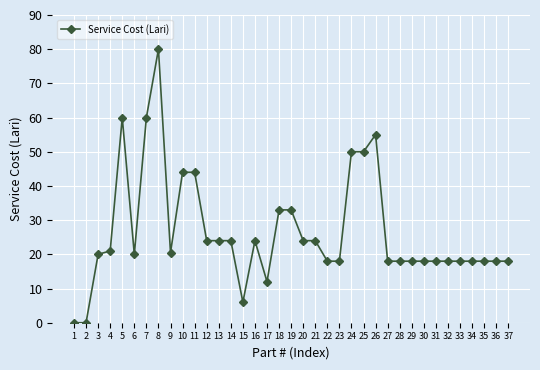

True or false: the data shows 31.7 at 1.

False